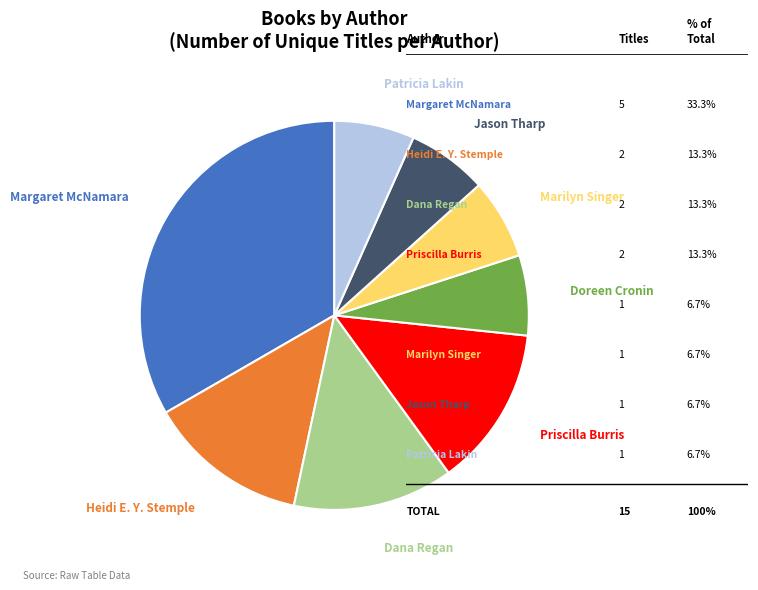

Is it true that Patricia Lakin is 13% of the pie?

False